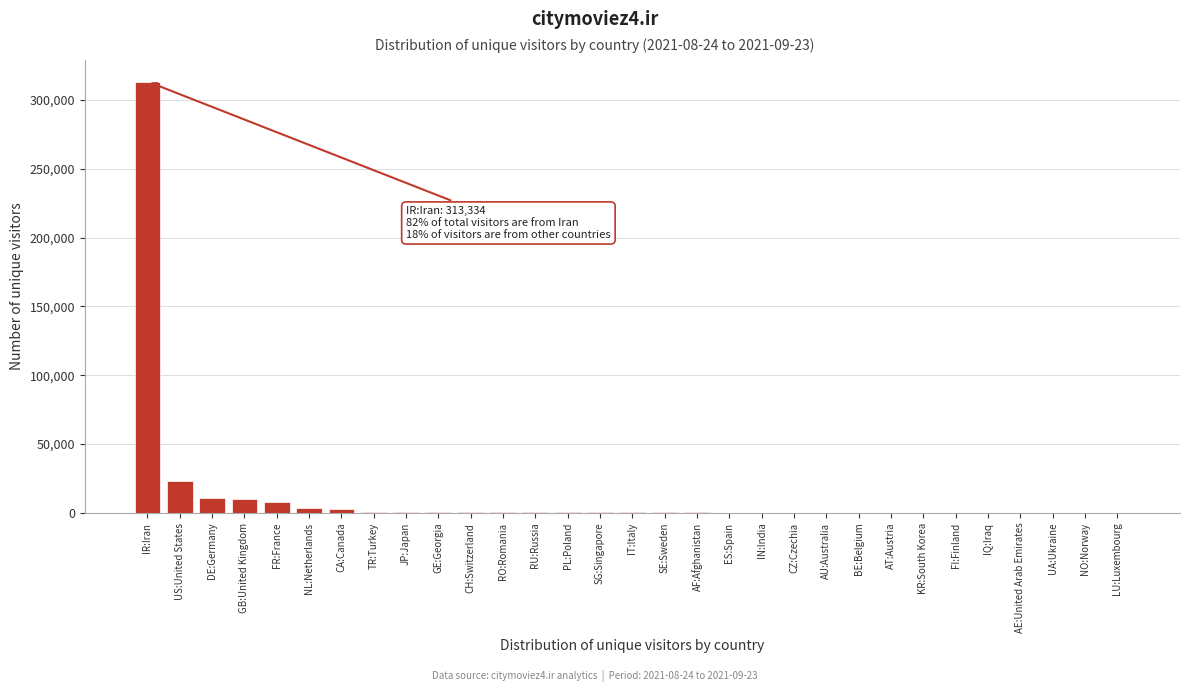

True or false: the data shows 11777 at US:United States.

False